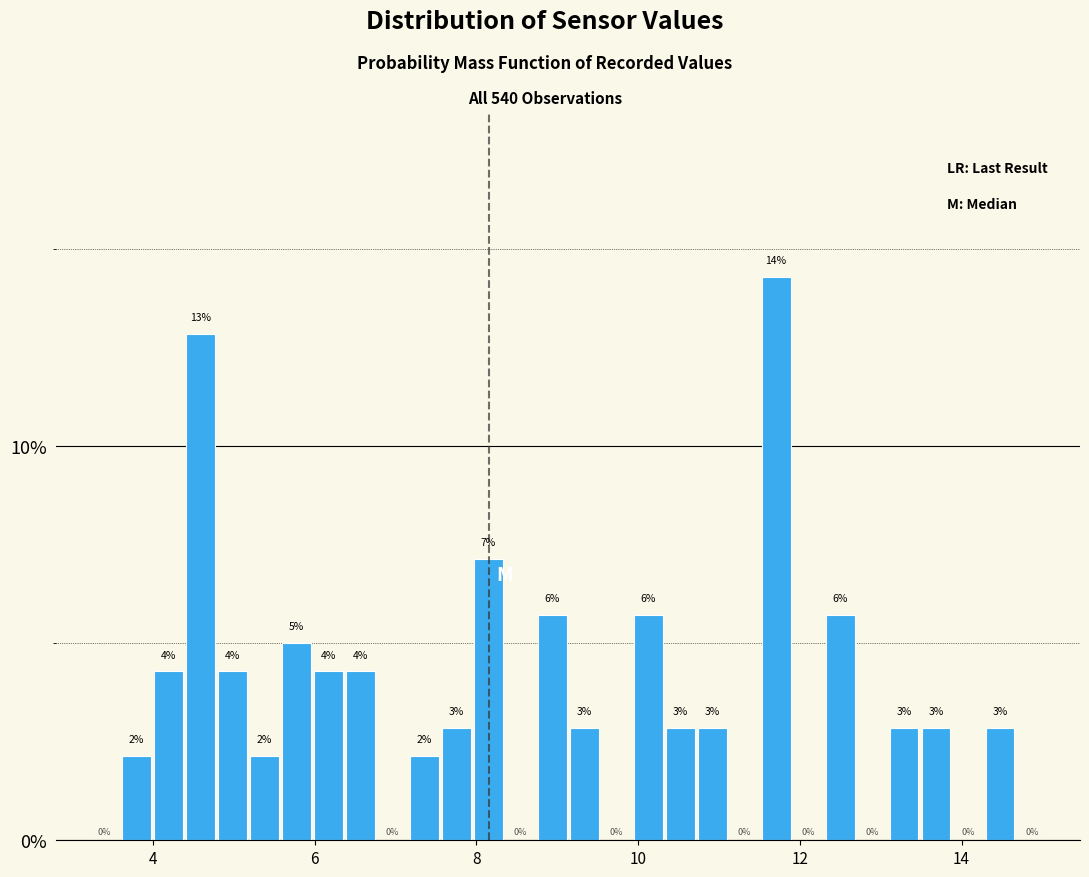

Around what value on the x-axis is the tallest bar? Give the approximate position of its centre, as read against the axis.

11.8